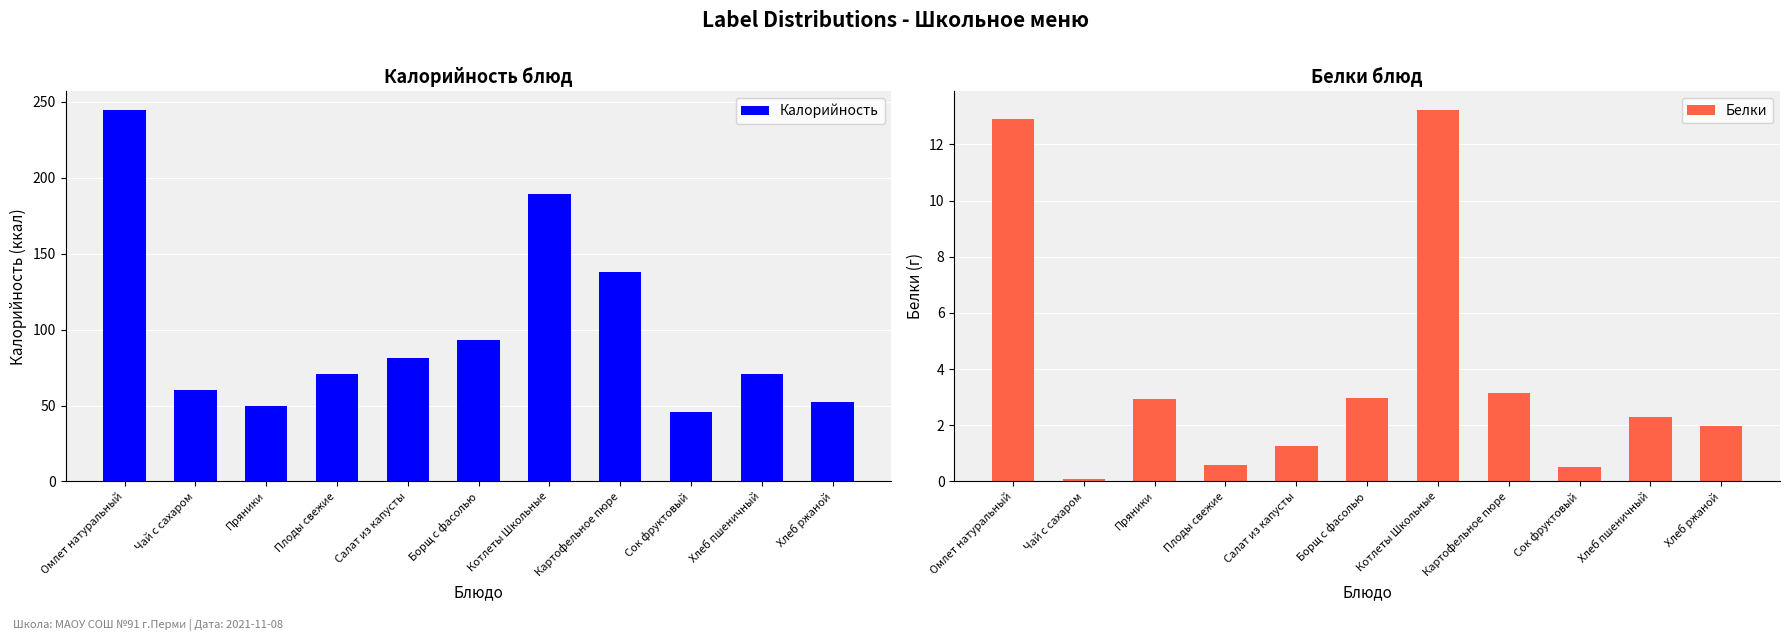

What is the total value across all series at Котлеты Школьные?

202.2